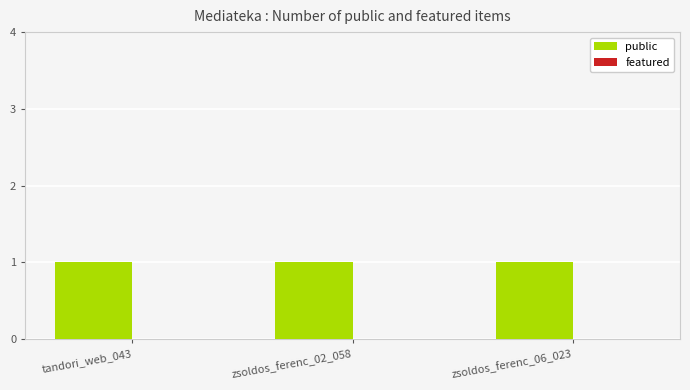

What is the average value of the public series?

1